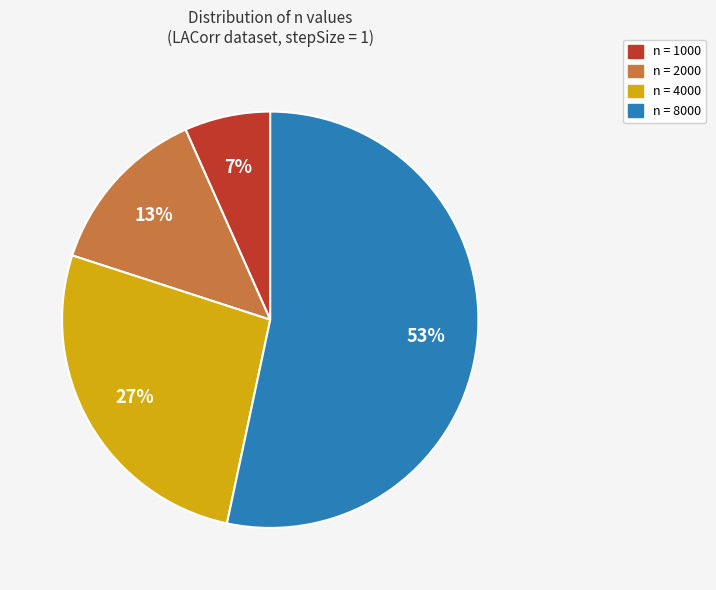

How many slices are in this pie chart?

4